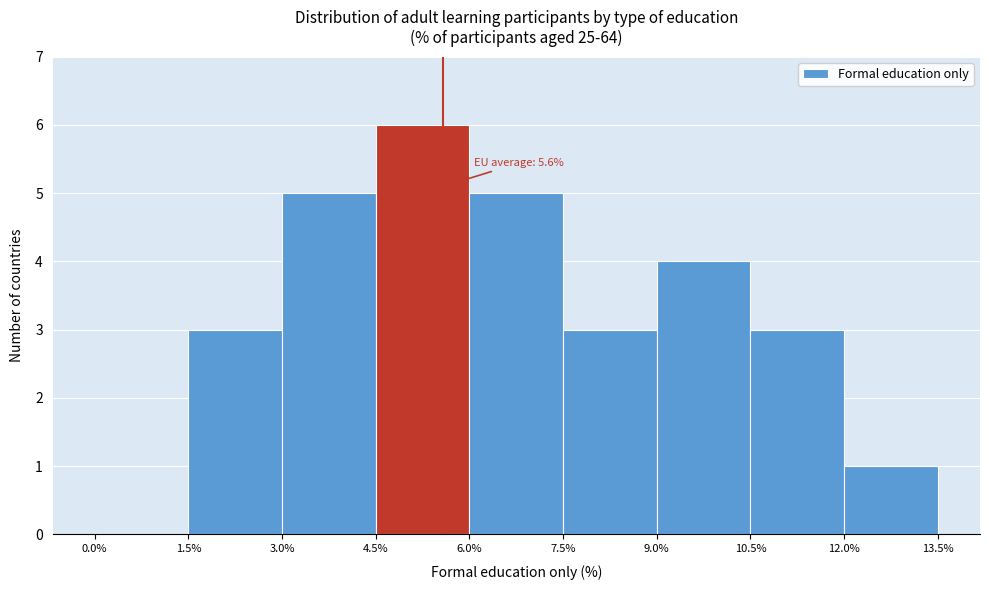

Which range on the x-axis has the tallest bar?

4.5% to 6.0%